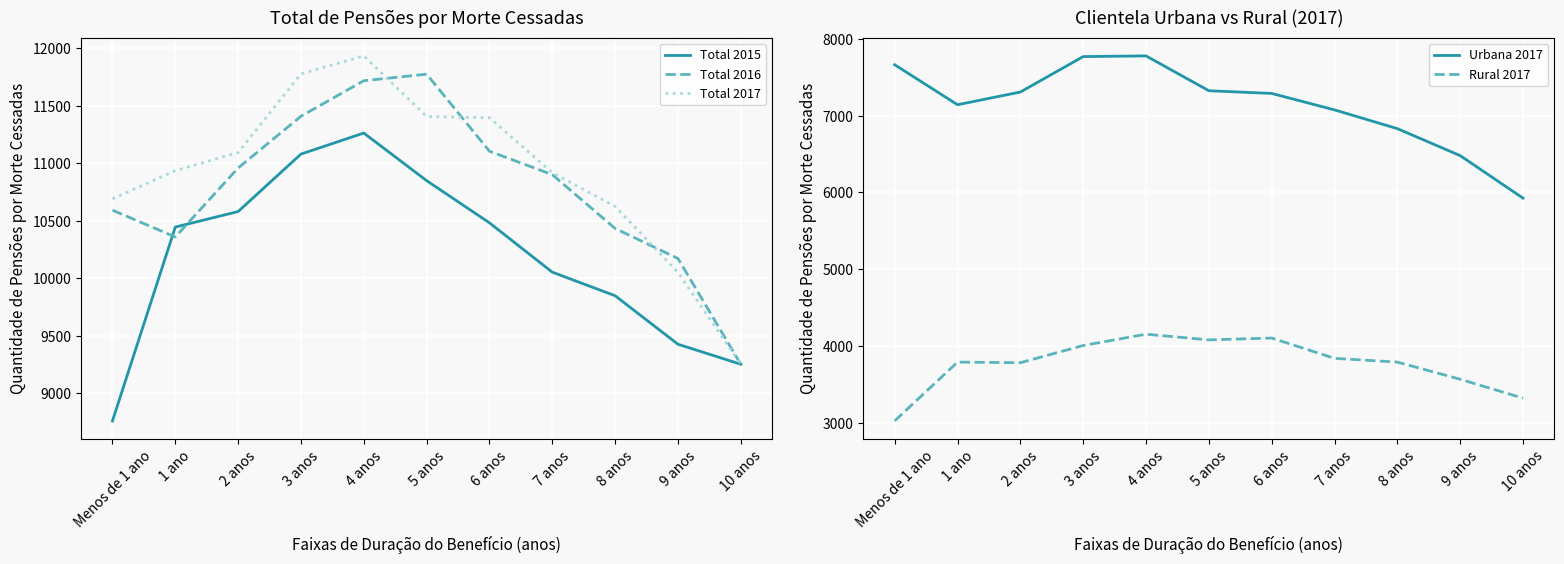

The value of Total 2015 at 5 anos is 19190. True or false?

False